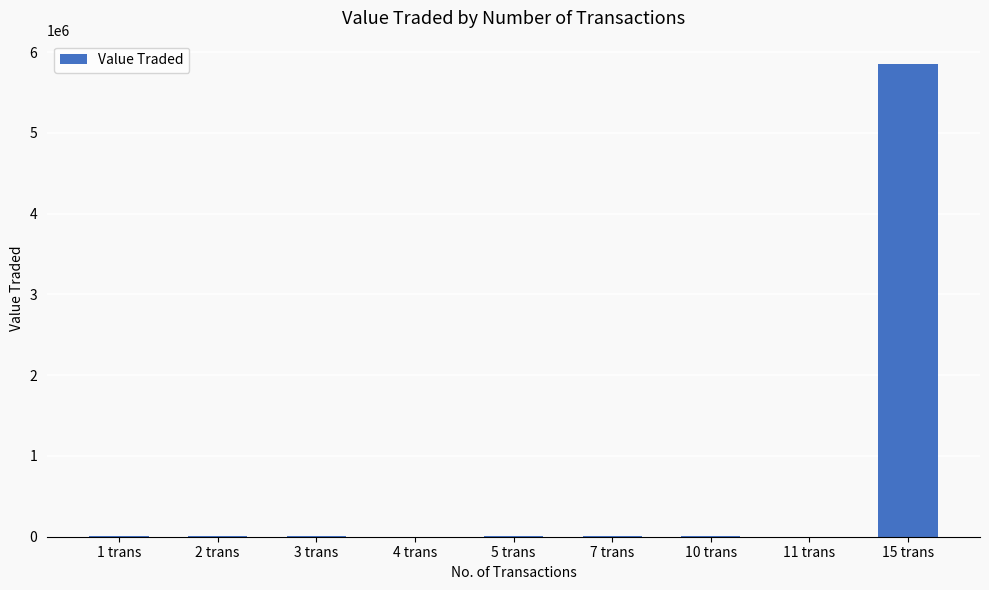

Are the bars horizontal?

No